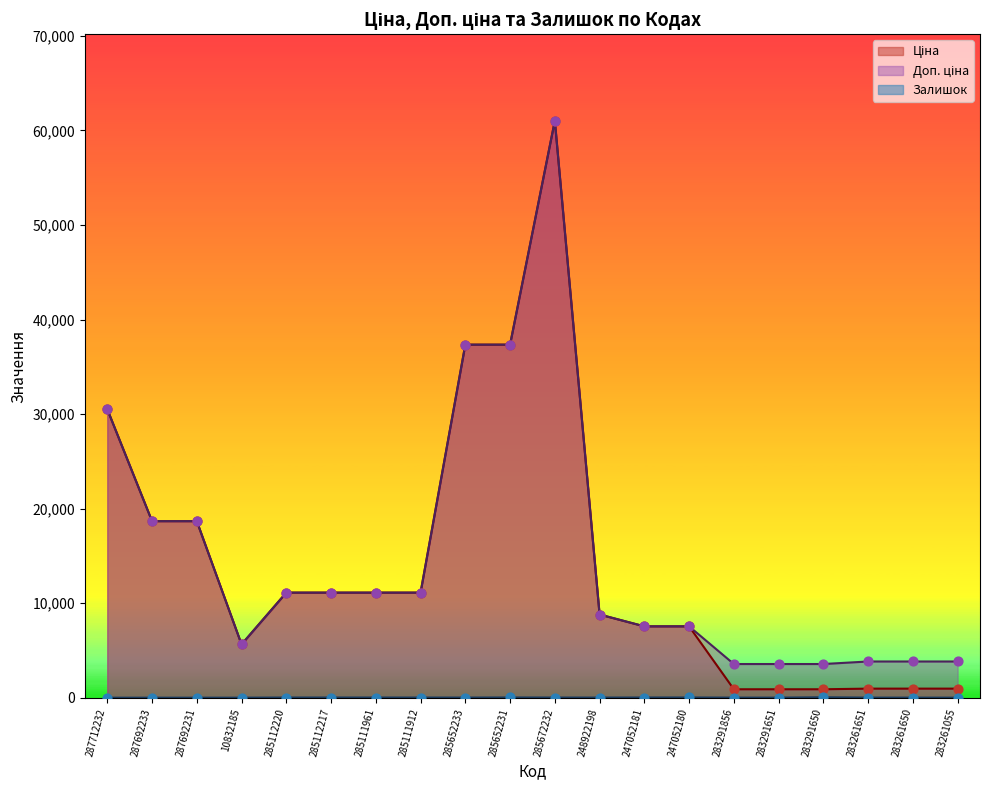

Is the value of Доп. ціна at 285112220 greater than the value of Ціна at 283261650?

Yes